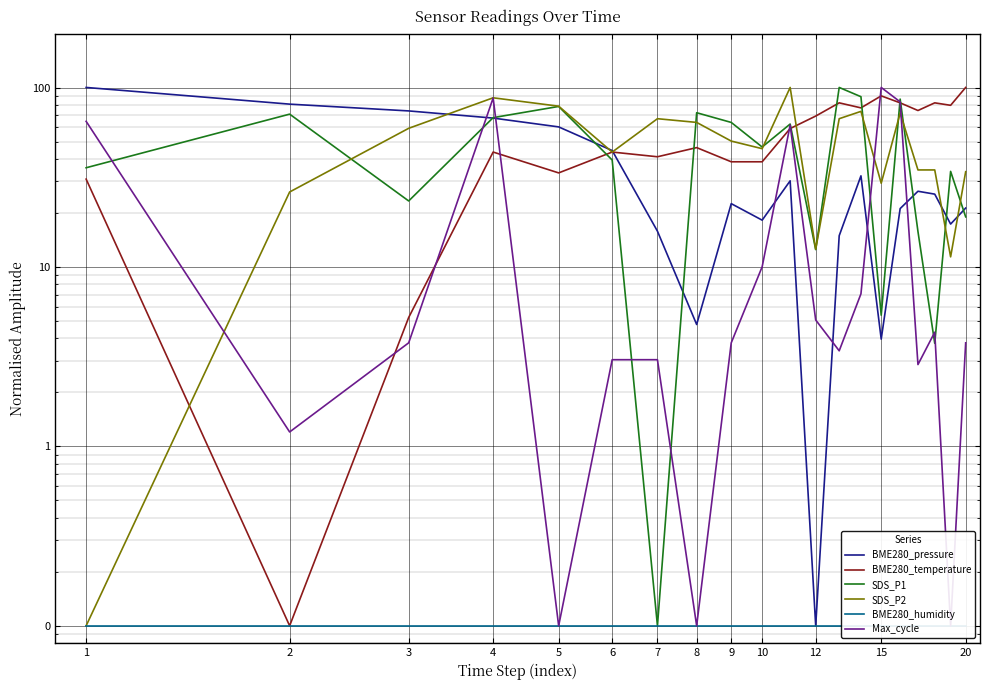

True or false: SDS_P1 has more than 1 interior local peaks.

True